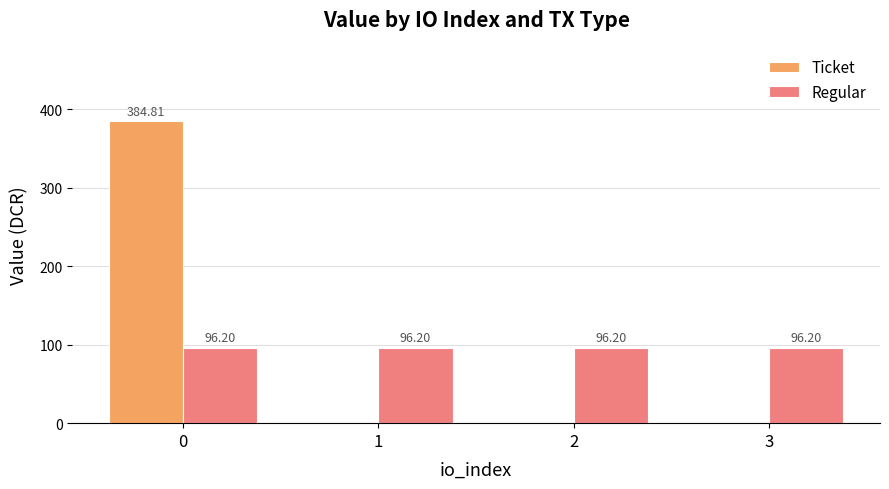

Between 0 and 1, which series saw the biggest shift?

Ticket